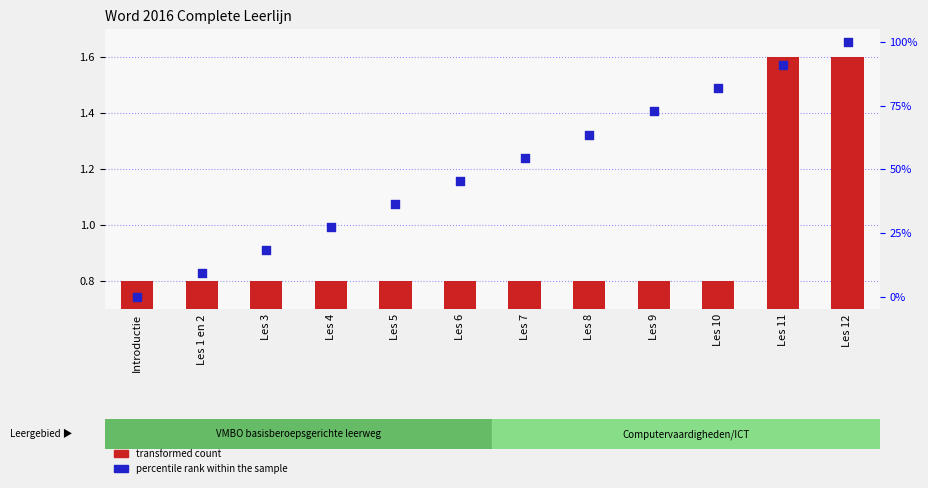

Which series has the largest Y range (max minus min)?

percentile rank within the sample